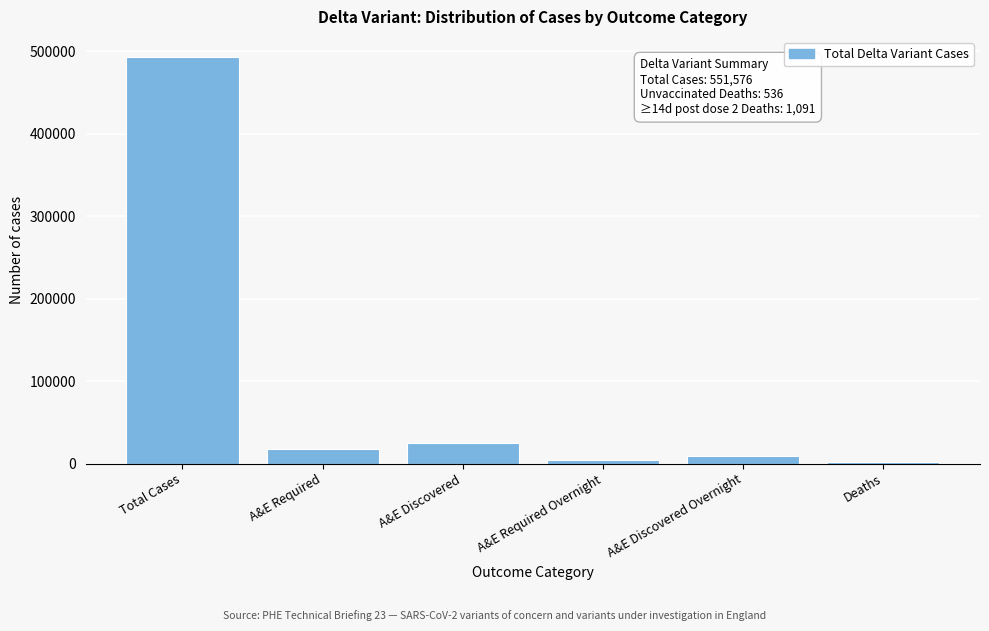

Reading right to left, extract all data points from this chart.

Deaths=1798	A&E Discovered Overnight=9472	A&E Required Overnight=4923	A&E Discovered=25491	A&E Required=17364	Total Cases=492528